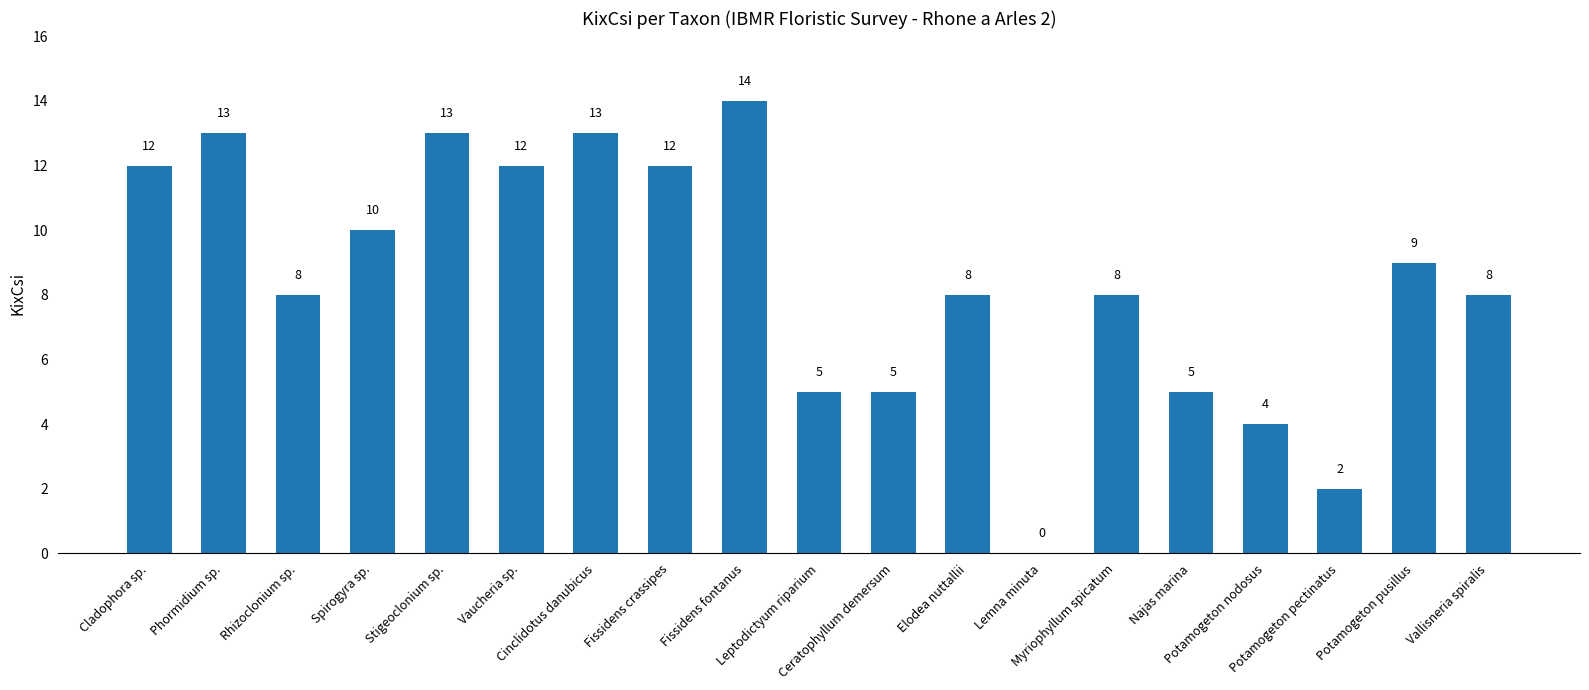

How many series are shown in this chart?

1